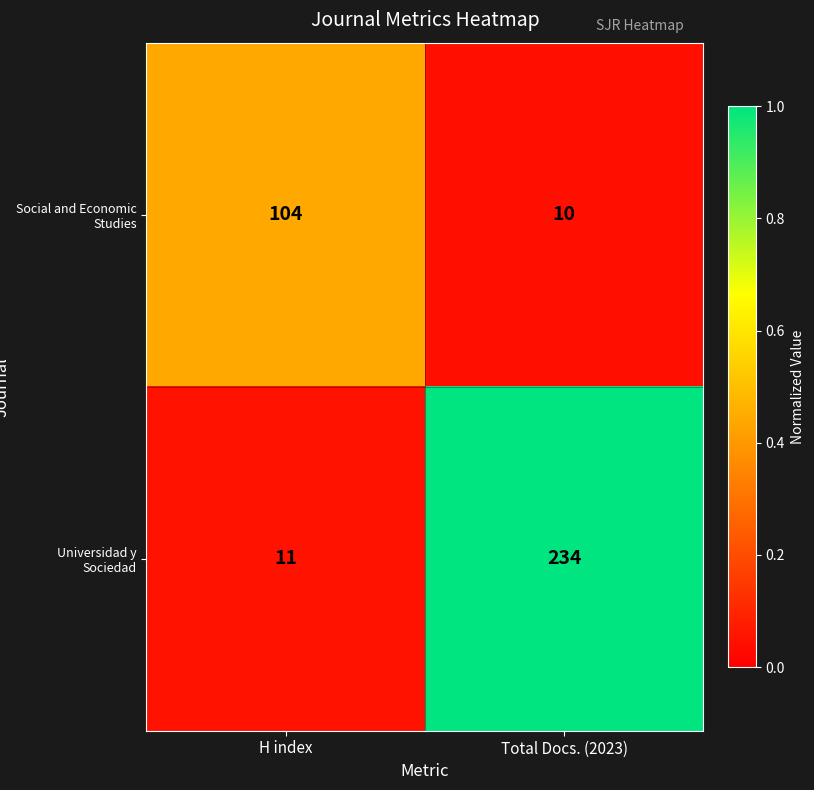

What is the spread (max minus min) of values at H index?

93